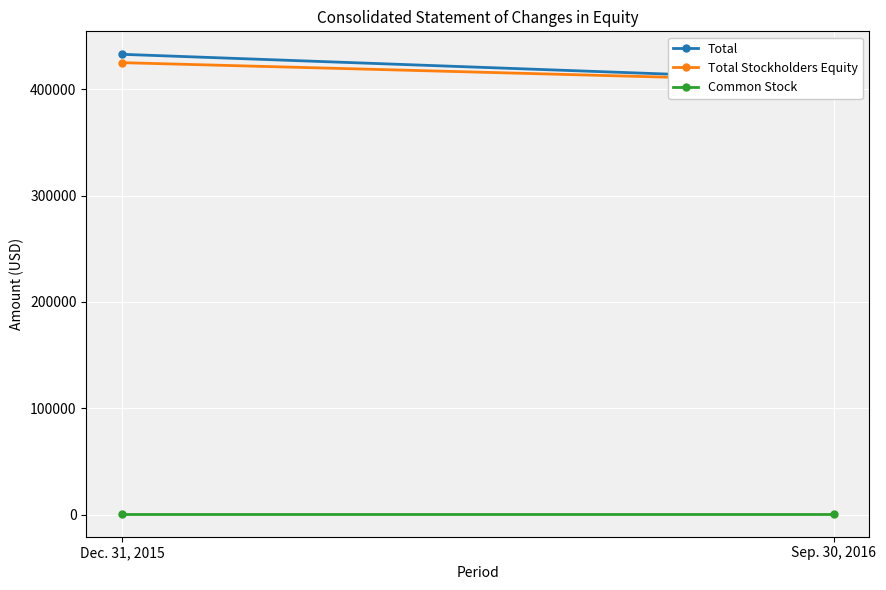

Is it true that Total equals 433099 at Dec. 31, 2015?

True